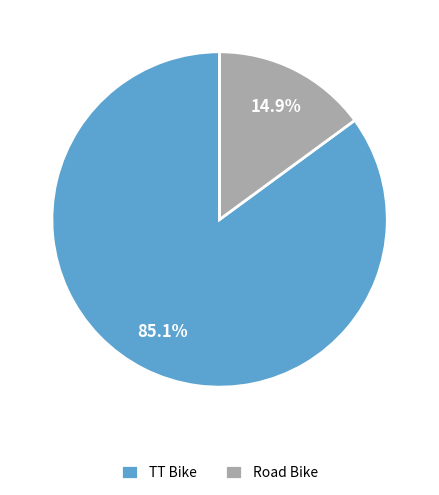

The Road Bike slice represents 15% of the pie. True or false?

True